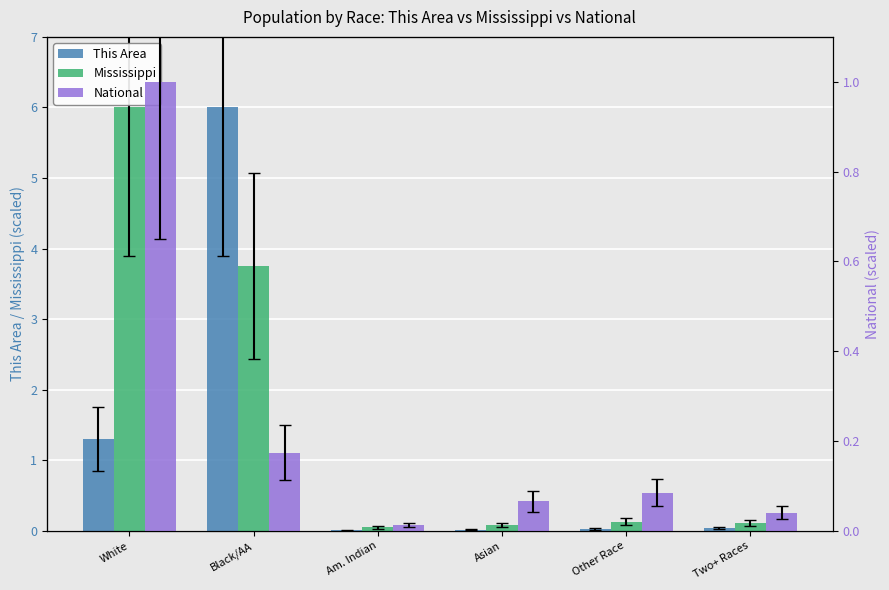

Rank the series by their average value, from highest to lowest.

Mississippi, This Area, National